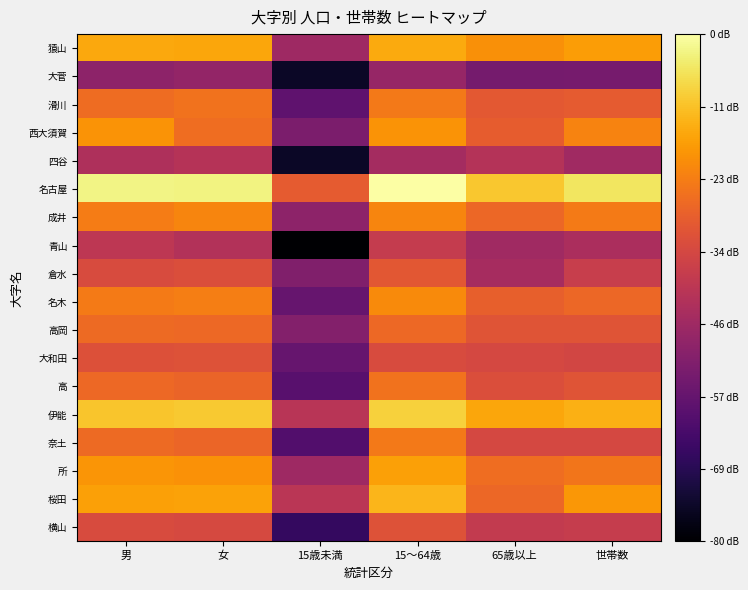

Reading left to right, extract all data points from this chart.

猿山: 男=5.9	女=5.9	15歳未満=4.1	15～64歳=6.0	65歳以上=5.7	世帯数=5.8
大菅: 男=3.9	女=4.0	15歳未満=2.4	15～64歳=4.0	65歳以上=3.6	世帯数=3.7
滑川: 男=5.3	女=5.4	15歳未満=3.4	15～64歳=5.4	65歳以上=5.0	世帯数=5.1
西大須賀: 男=5.7	女=5.3	15歳未満=3.7	15～64歳=5.7	65歳以上=5.1	世帯数=5.6
四谷: 男=4.3	女=4.4	15歳未満=2.4	15～64歳=4.2	65歳以上=4.4	世帯数=4.1
名古屋: 男=6.7	女=6.7	15歳未満=5.1	15～64歳=6.9	65歳以上=6.2	世帯数=6.5
成井: 男=5.5	女=5.6	15歳未満=3.9	15～64歳=5.6	65歳以上=5.2	世帯数=5.5
青山: 男=4.5	女=4.4	15歳未満=2.1	15～64歳=4.6	65歳以上=4.1	世帯数=4.3
倉水: 男=4.9	女=4.9	15歳未満=3.8	15～64歳=5.0	65歳以上=4.2	世帯数=4.6
名木: 男=5.5	女=5.5	15歳未満=3.5	15～64歳=5.6	65歳以上=5.1	世帯数=5.2
高岡: 男=5.3	女=5.3	15歳未満=3.8	15～64歳=5.3	65歳以上=5.0	世帯数=5.0
大和田: 男=4.9	女=5.0	15歳未満=3.5	15～64歳=4.9	65歳以上=4.8	世帯数=4.8
高: 男=5.3	女=5.2	15歳未満=3.3	15～64歳=5.4	65歳以上=4.9	世帯数=5.0
伊能: 男=6.2	女=6.2	15歳未満=4.4	15～64歳=6.3	65歳以上=5.9	世帯数=6.0
奈土: 男=5.3	女=5.2	15歳未満=3.2	15～64歳=5.5	65歳以上=4.8	世帯数=4.8
所: 男=5.8	女=5.7	15歳未満=4.1	15～64歳=5.9	65歳以上=5.3	世帯数=5.4
桜田: 男=5.9	女=5.9	15歳未満=4.5	15～64歳=6.1	65歳以上=5.2	世帯数=5.8
横山: 男=4.9	女=4.8	15歳未満=2.9	15～64歳=5.0	65歳以上=4.6	世帯数=4.6